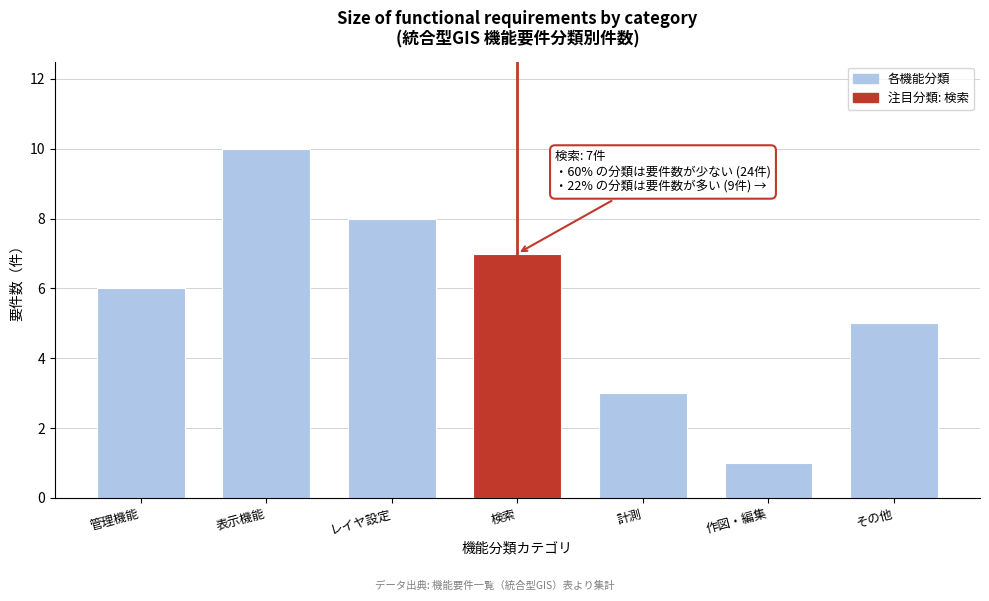

Reading right to left, extract all data points from this chart.

5	1	3	7	8	10	6